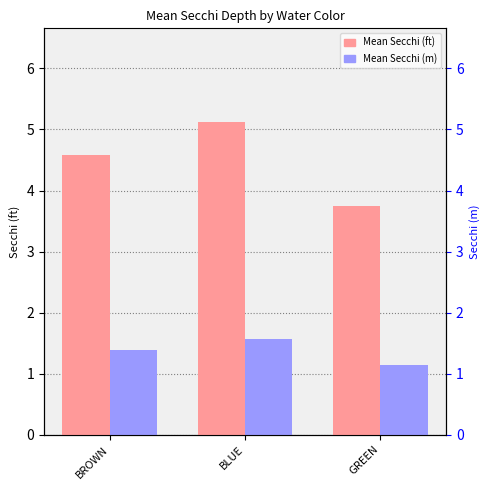

Which series has the largest total across all categories?

Mean Secchi (ft)